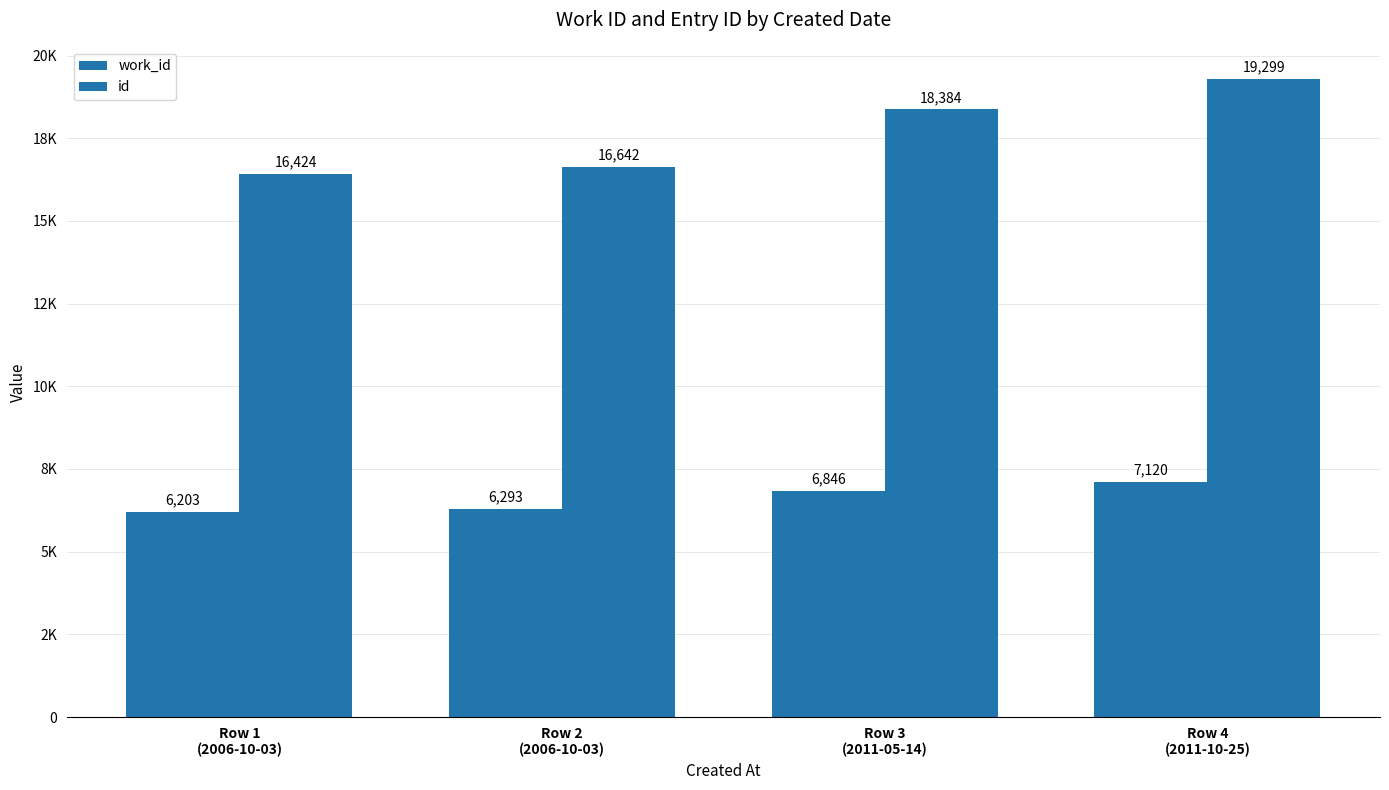

At which label does work_id first exceed 6846?

Row 4
(2011-10-25)